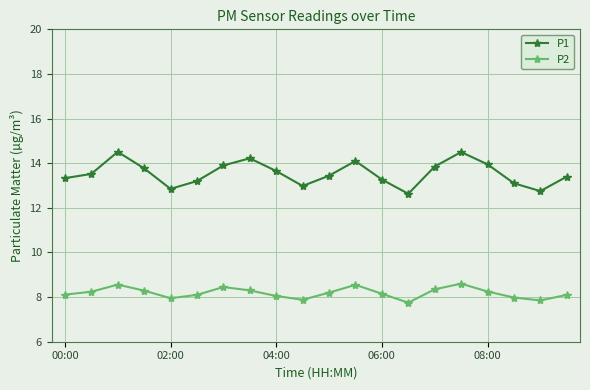

What is the smallest value displayed?

7.8